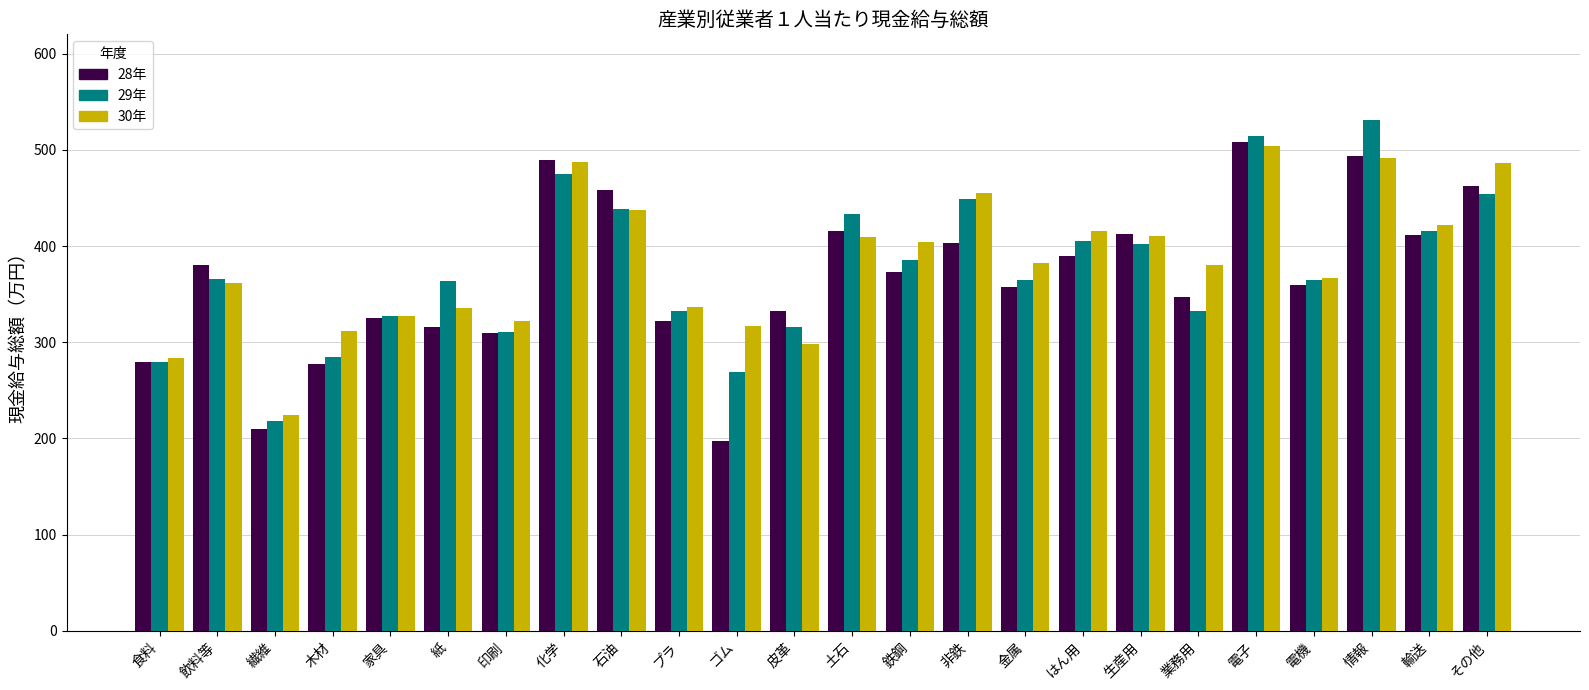

What is the label of the 6th bar from the right?

業務用